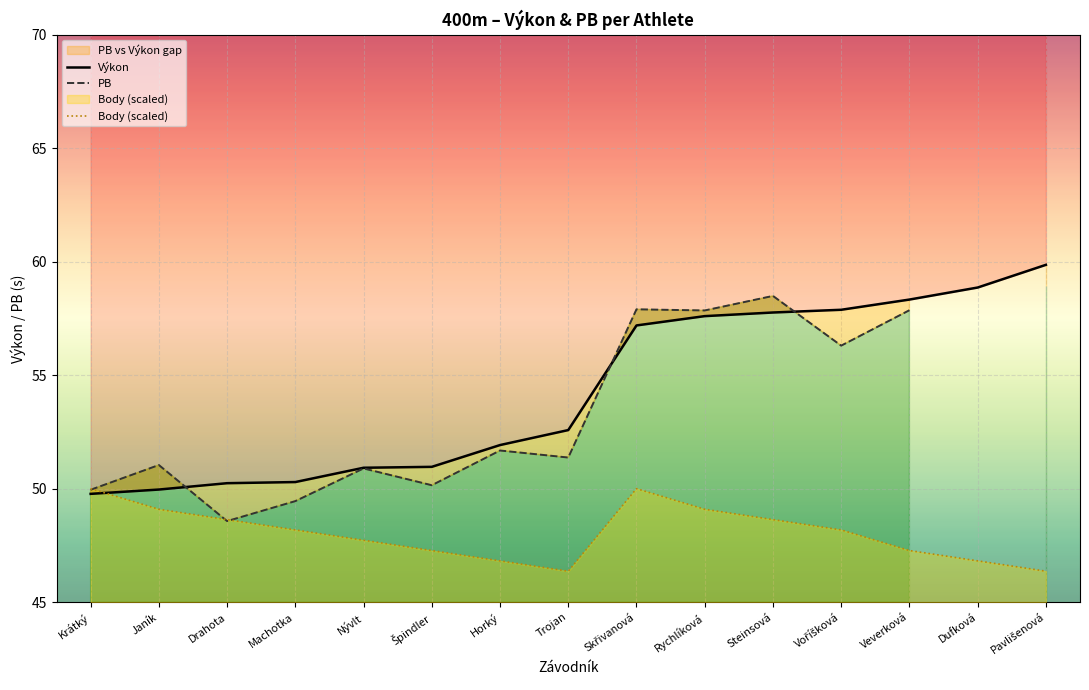

Which label corresponds to the smallest value in the chart?

Trojan